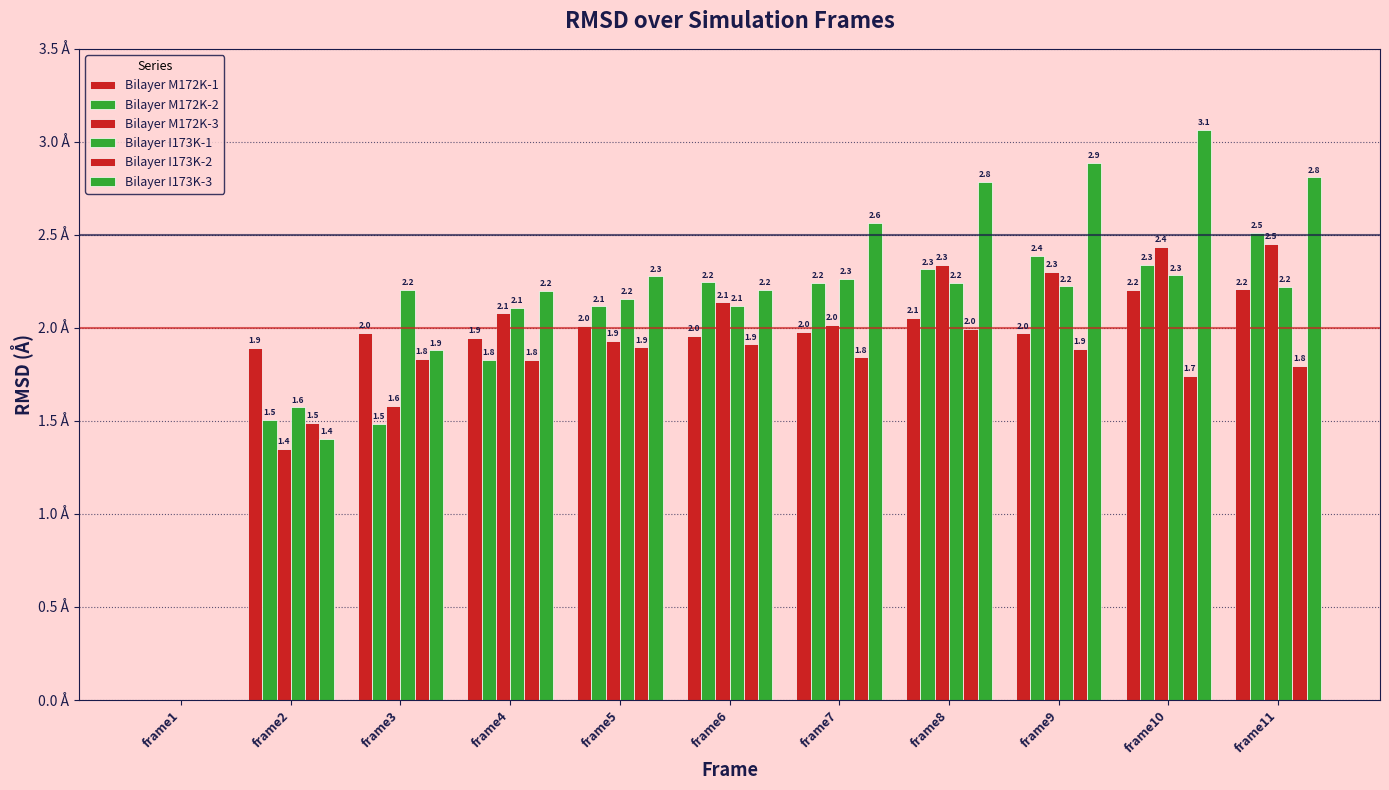

At frame9, list the series in order from largest to smallest.

Bilayer I173K-3, Bilayer M172K-2, Bilayer M172K-3, Bilayer I173K-1, Bilayer M172K-1, Bilayer I173K-2